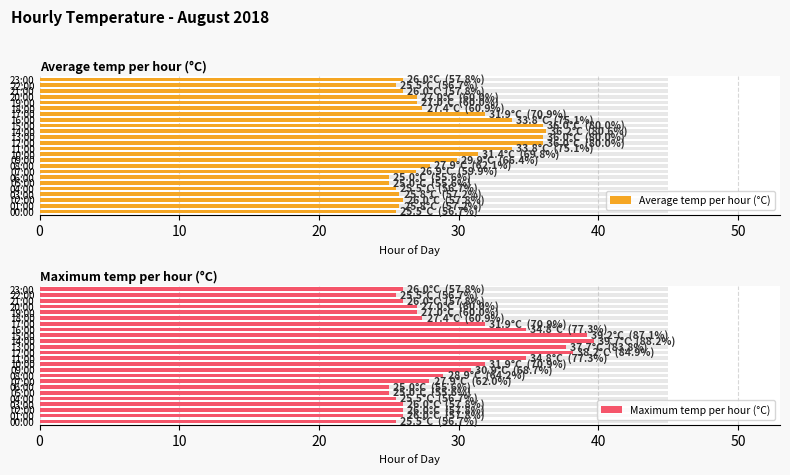

Rank the series at 22:00 from highest to lowest value.

Average temp per hour (°C), Maximum temp per hour (°C)